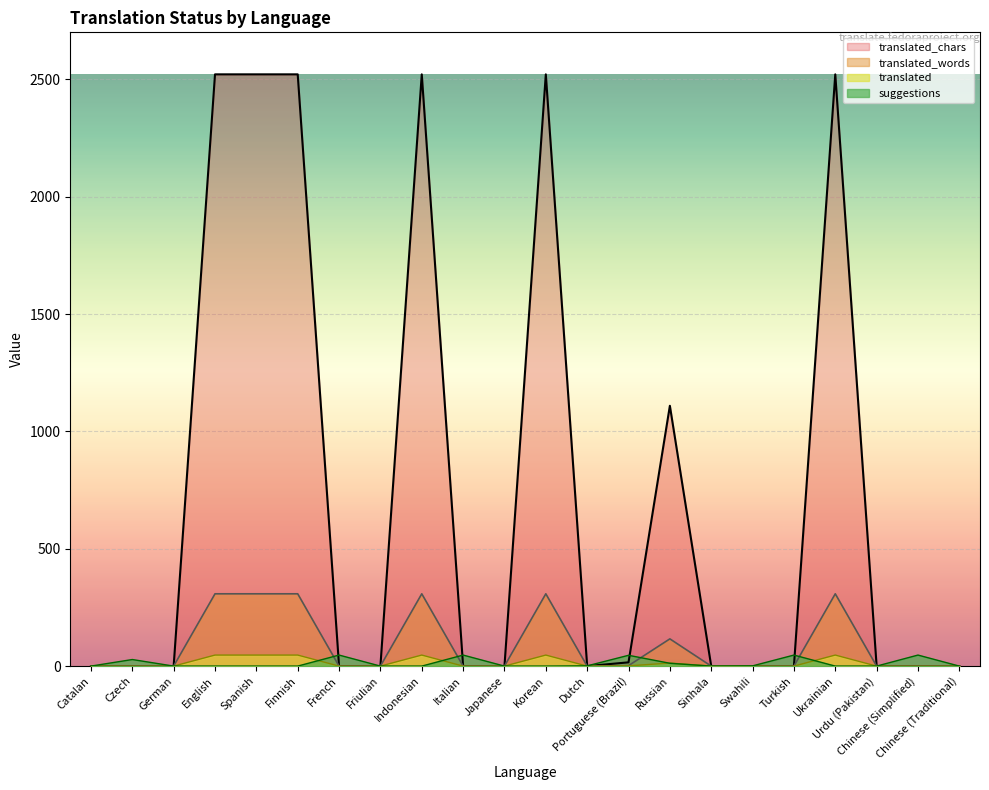

How many positive values does the suggestions series have?

9